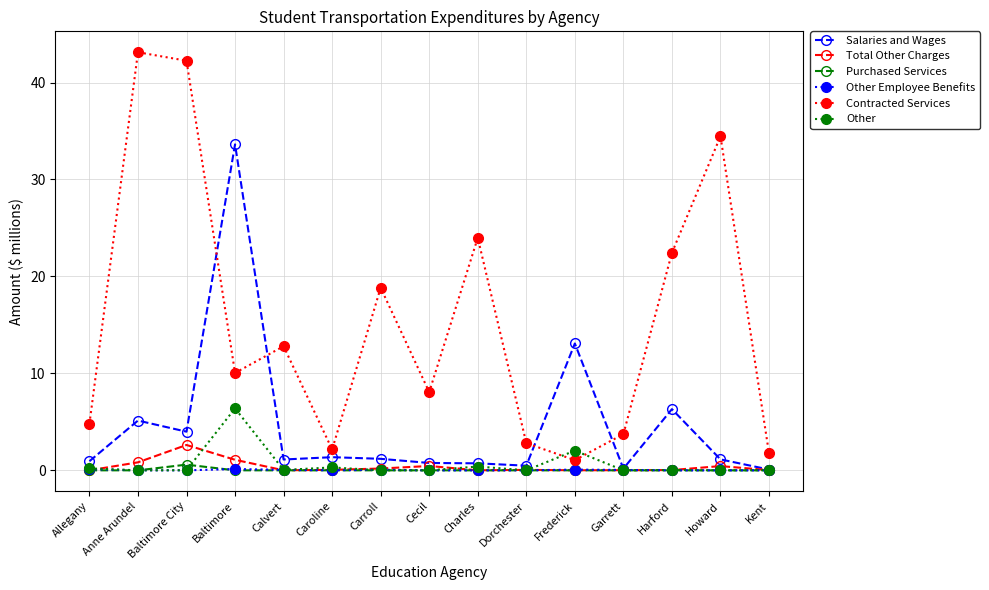

Which series has the largest range (max minus min)?

Contracted Services